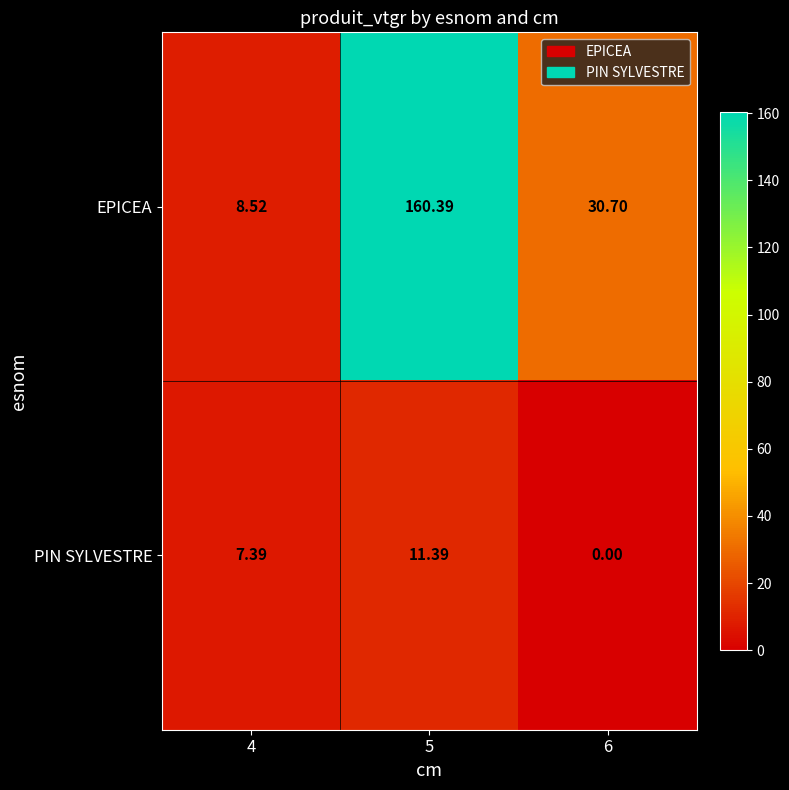

At how many categories does at least one series exceed 114?

1